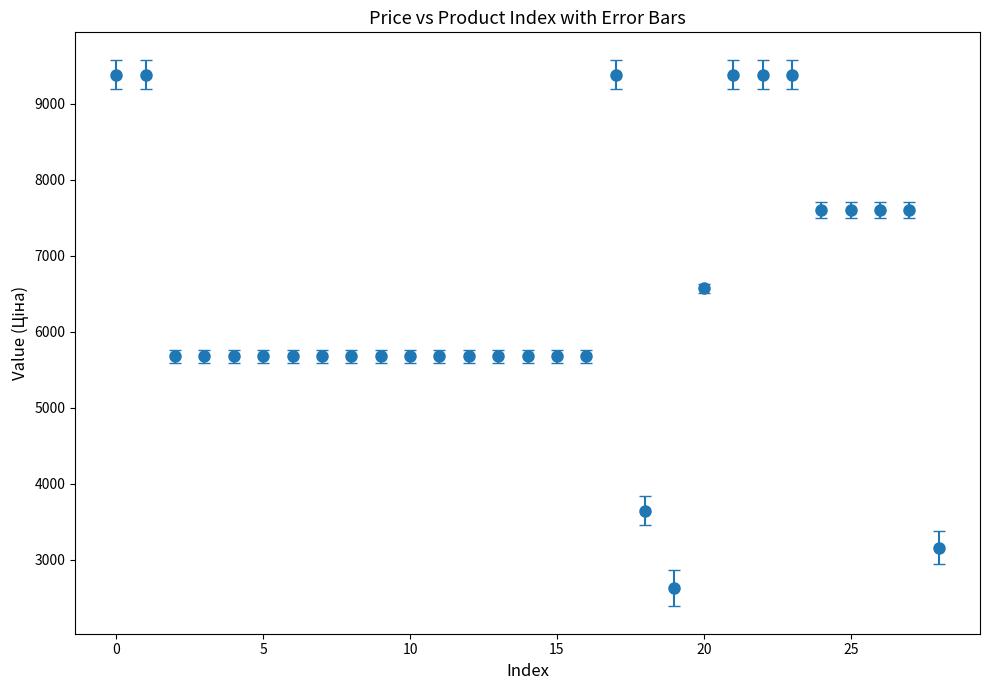

What is the difference between the maximum and second lowest values?

6226.0